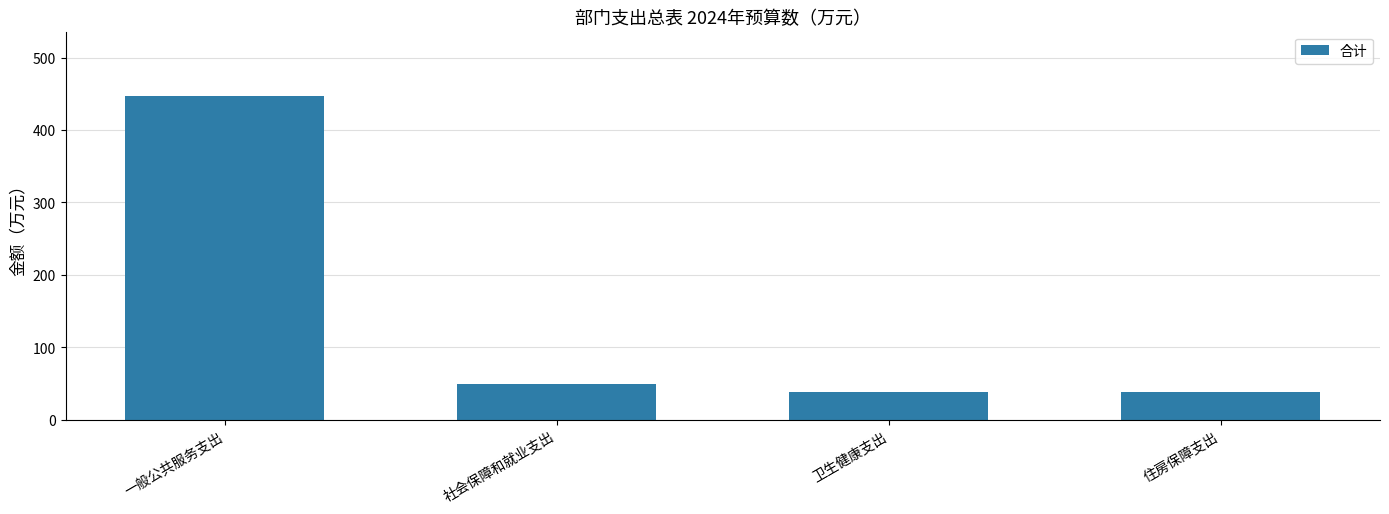

What is the label of the 2nd bar from the left?

社会保障和就业支出